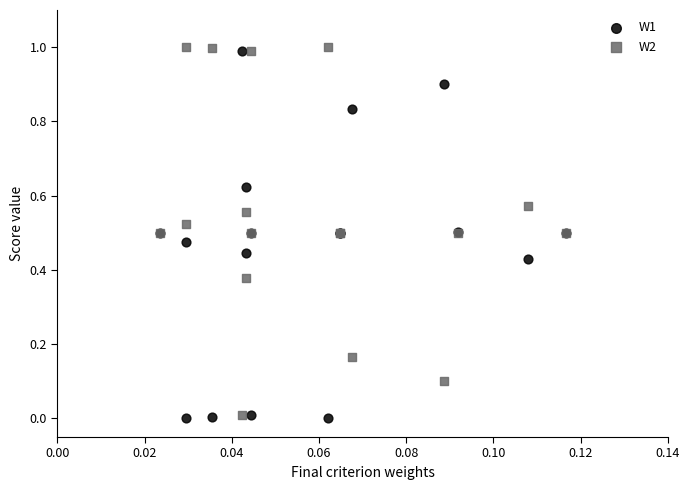

What are all the series names shown in the legend?

W1, W2